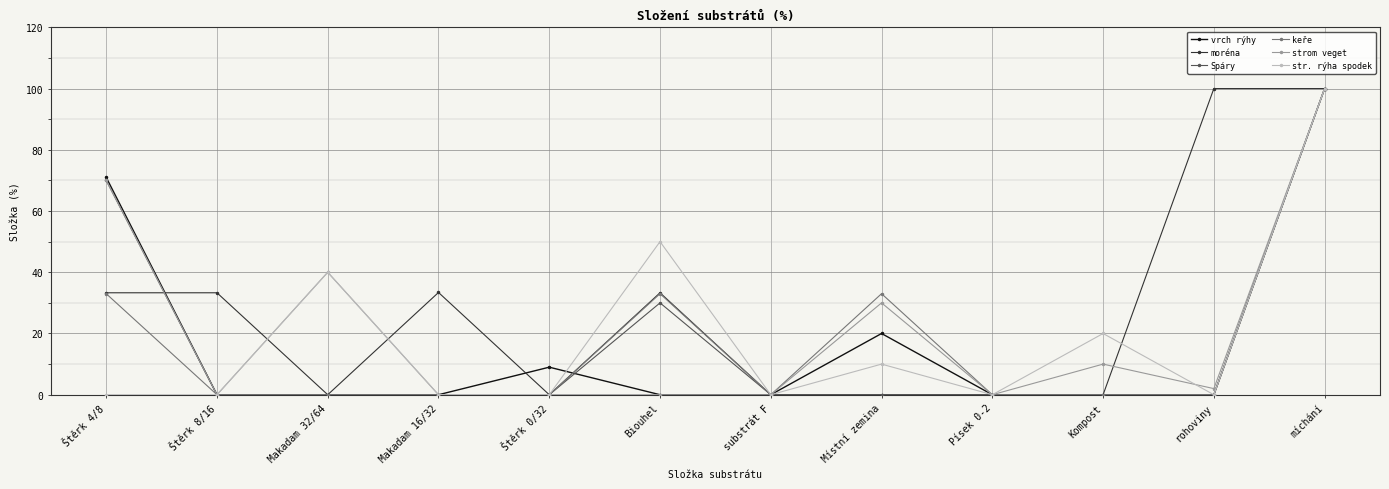

What is the label of the 12th point from the right?

Štěrk 4/8